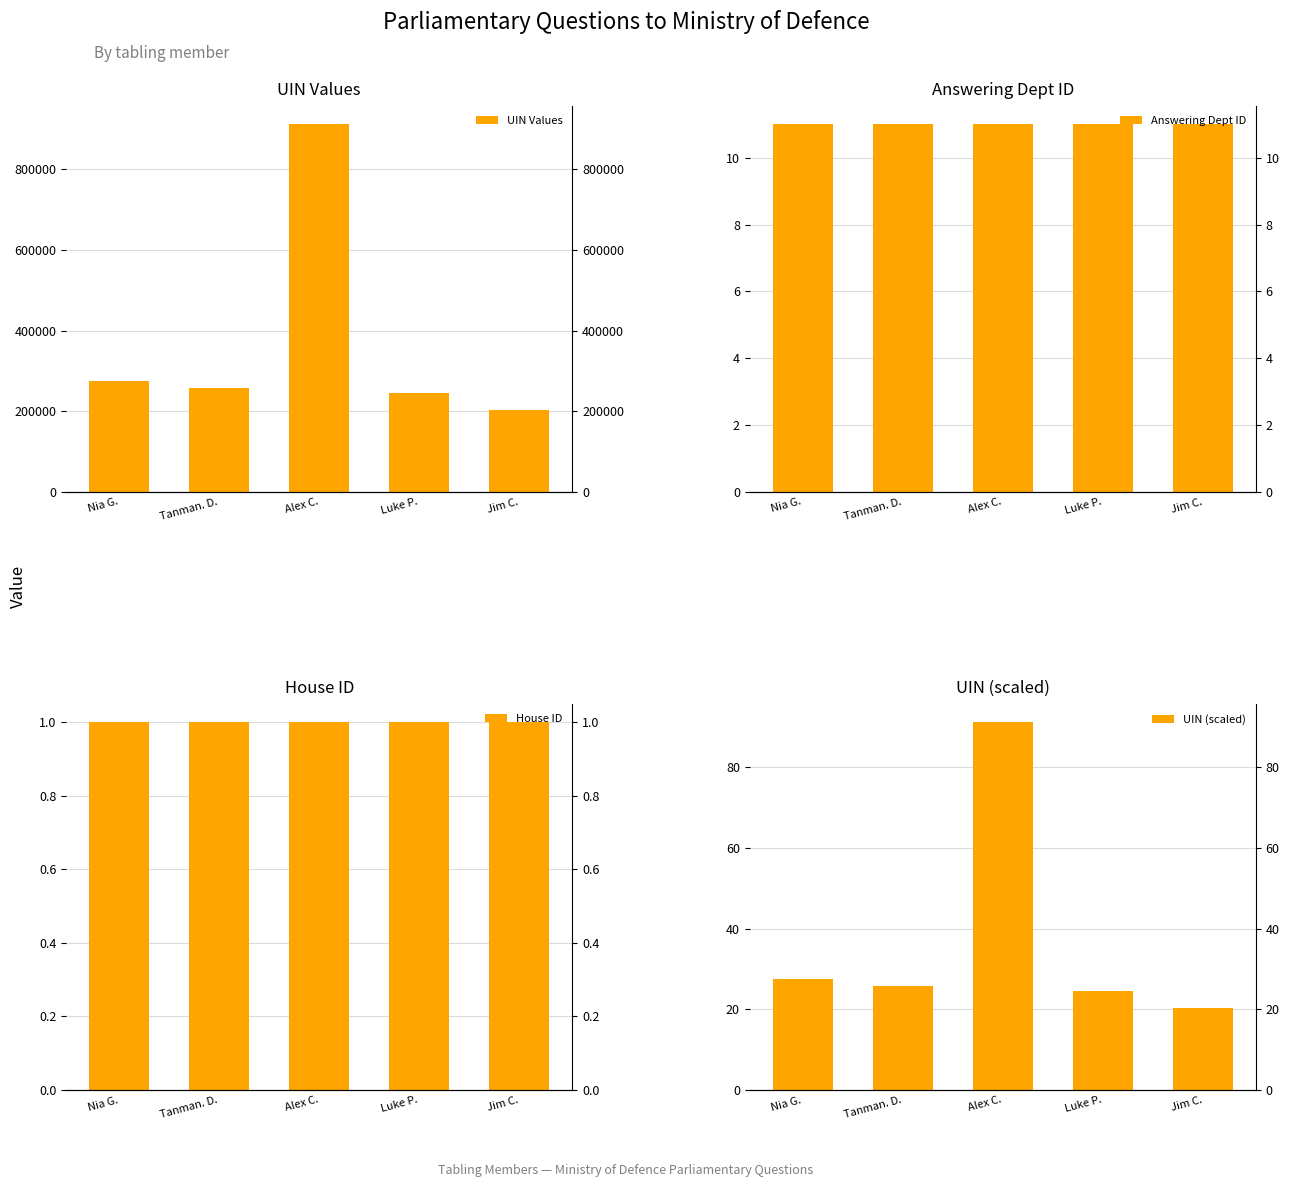

Which series has the largest range (max minus min)?

UIN Values